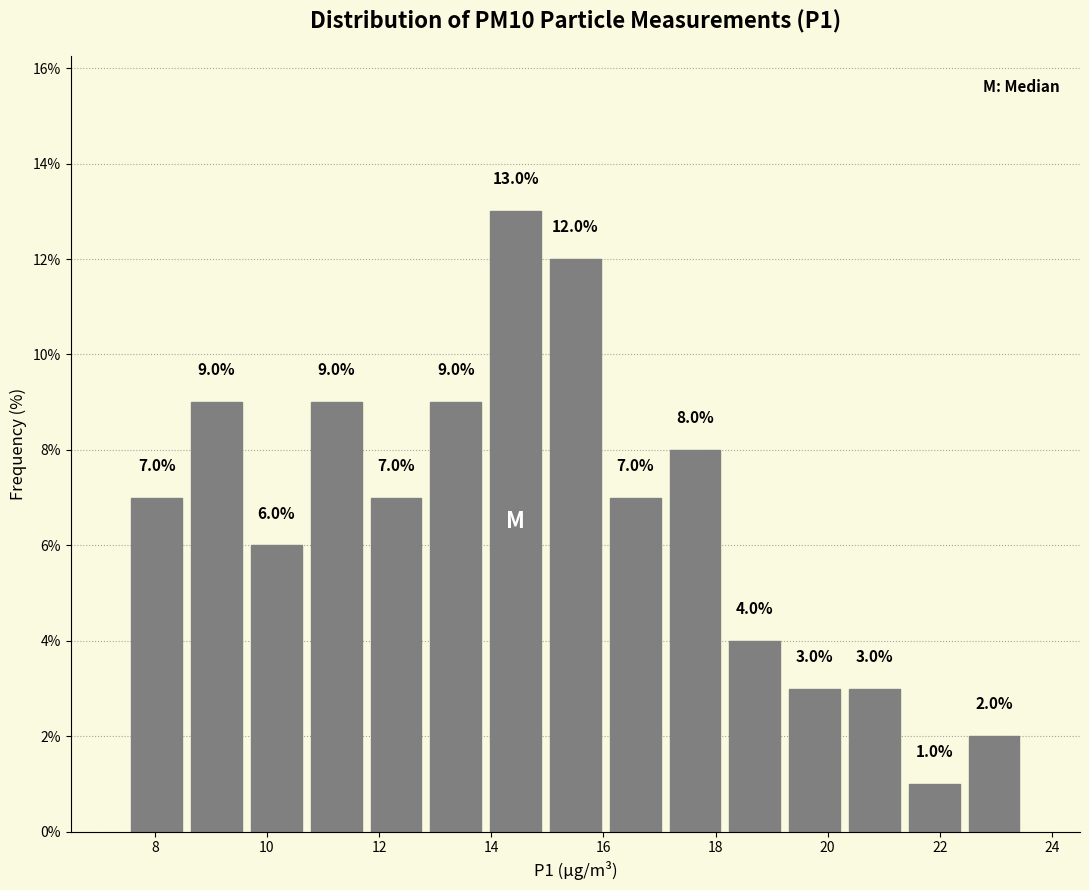

Reading left to right, transcribe this chart: for each bar, give the range it covers on the x-axis and its height. The bar edges are not printed on the chart, so give them approximately, as read against the axis.

7.6 to 8.6: 7.0
8.6 to 9.6: 9.0
9.6 to 10.8: 6.0
10.8 to 11.8: 9.0
11.8 to 12.8: 7.0
12.8 to 14.0: 9.0
14.0 to 15.0: 13.0
15.0 to 16.0: 12.0
16.0 to 17.2: 7.0
17.2 to 18.2: 8.0
18.2 to 19.2: 4.0
19.2 to 20.4: 3.0
20.4 to 21.4: 3.0
21.4 to 22.4: 1.0
22.4 to 23.6: 2.0